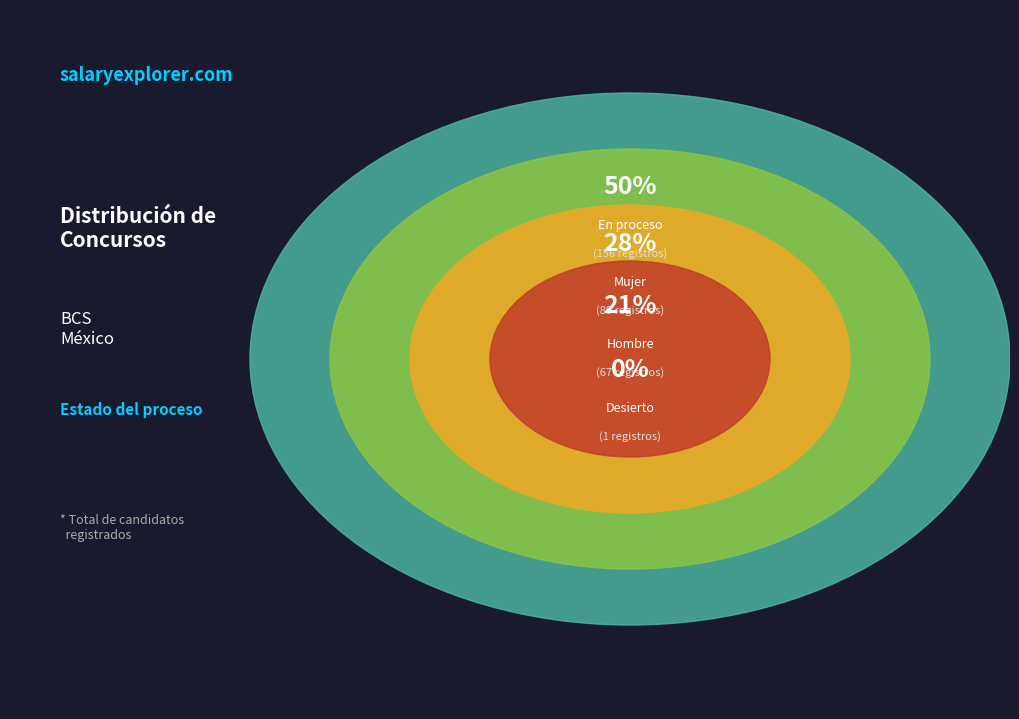

To the nearest percent, what percentage of the pie is Mujer?

28%